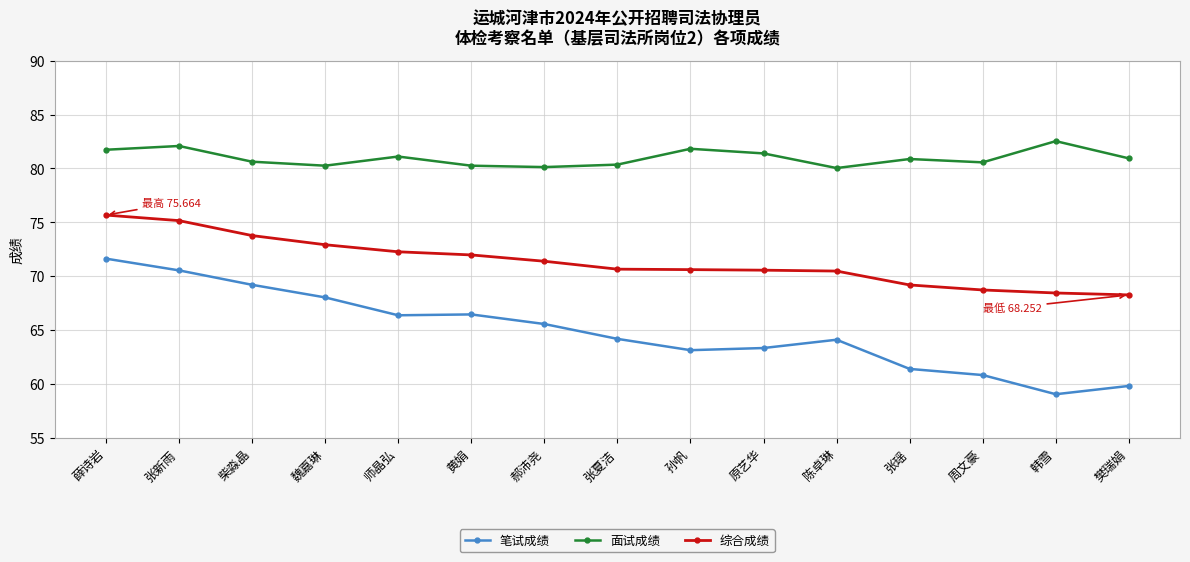

Is the value of 笔试成绩 at 孙帆 greater than the value of 面试成绩 at 原艺华?

No